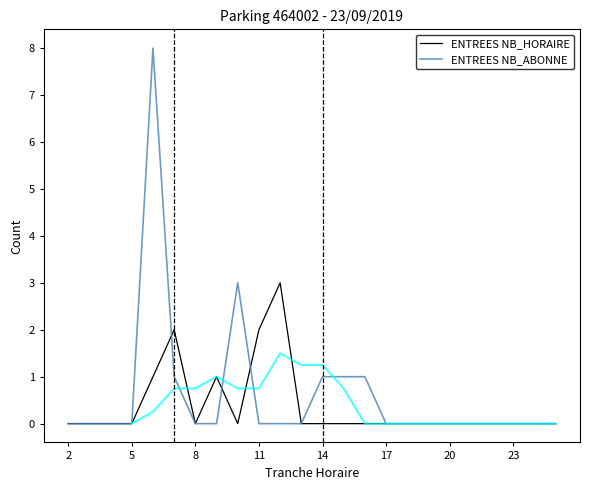

What are all the series names shown in the legend?

ENTREES NB_HORAIRE, ENTREES NB_ABONNE